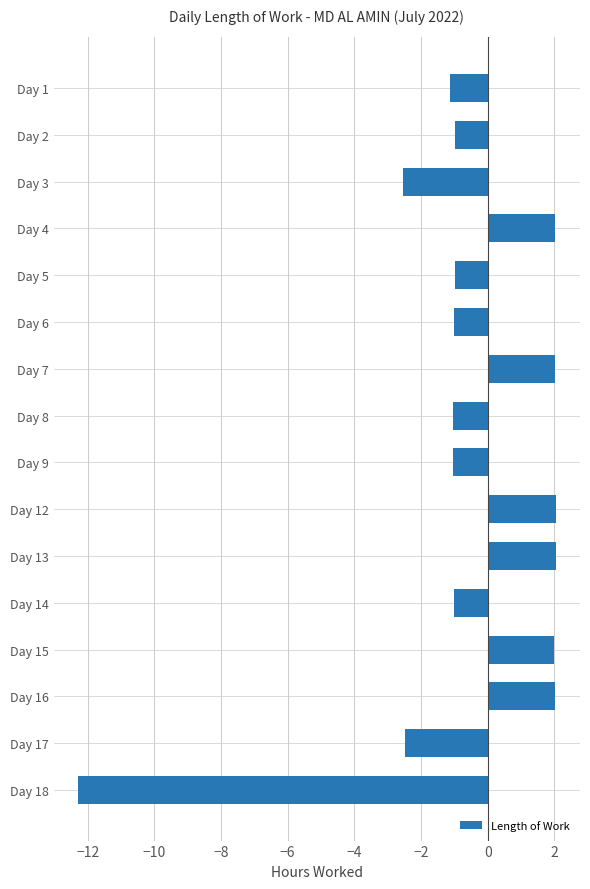

True or false: the data shows -0.3 at Day 2.

False